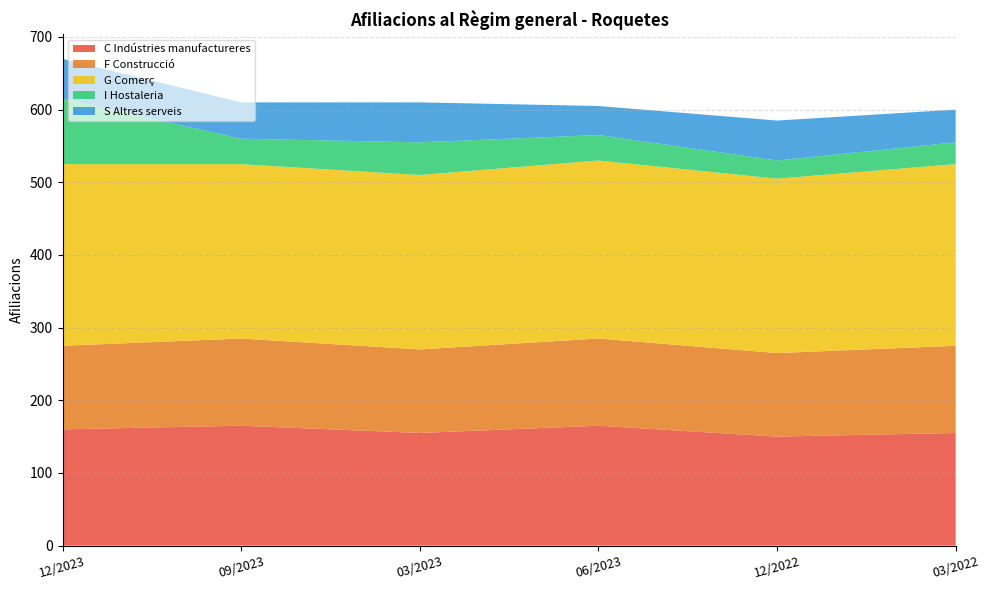

Reading right to left, extract all data points from this chart.

C Indústries manufactureres: 03/2022=155	12/2022=150	06/2023=165	03/2023=155	09/2023=165	12/2023=160
F Construcció: 03/2022=120	12/2022=115	06/2023=120	03/2023=115	09/2023=120	12/2023=115
G Comerç: 03/2022=250	12/2022=240	06/2023=245	03/2023=240	09/2023=240	12/2023=250
I Hostaleria: 03/2022=30	12/2022=25	06/2023=35	03/2023=45	09/2023=35	12/2023=90
S Altres serveis: 03/2022=45	12/2022=55	06/2023=40	03/2023=55	09/2023=50	12/2023=55